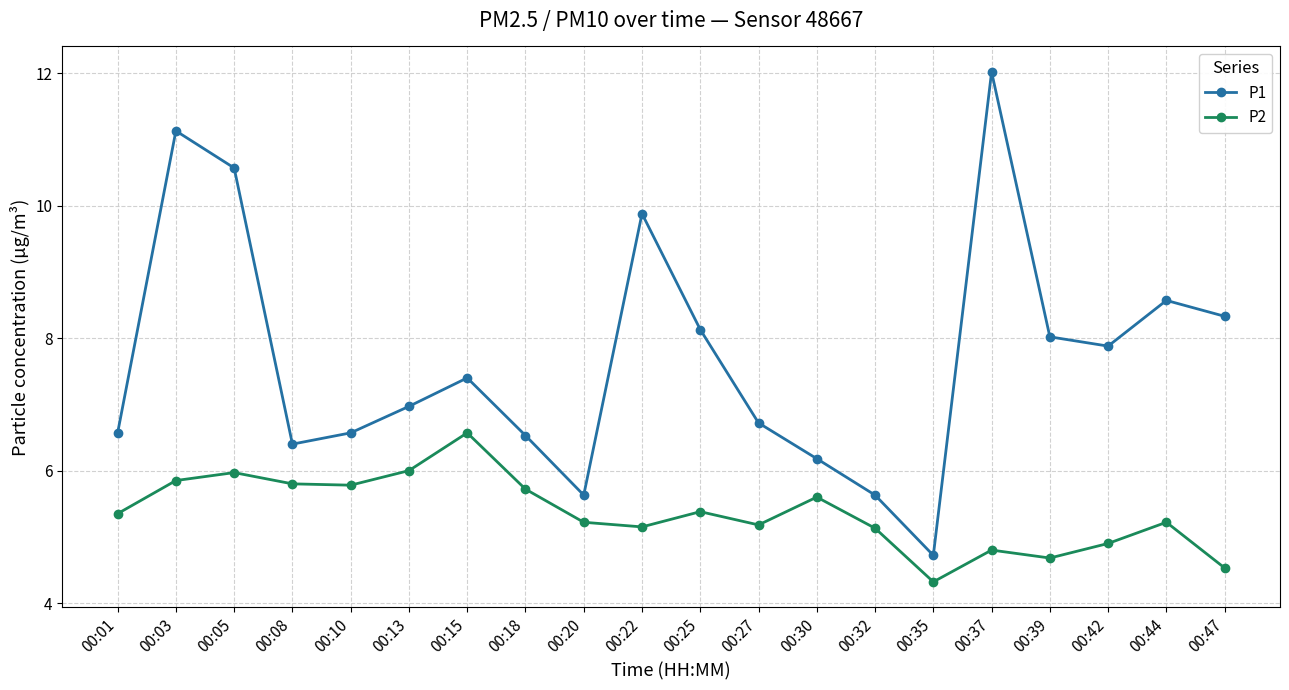

List the series in order of their overall mean, highest first.

P1, P2